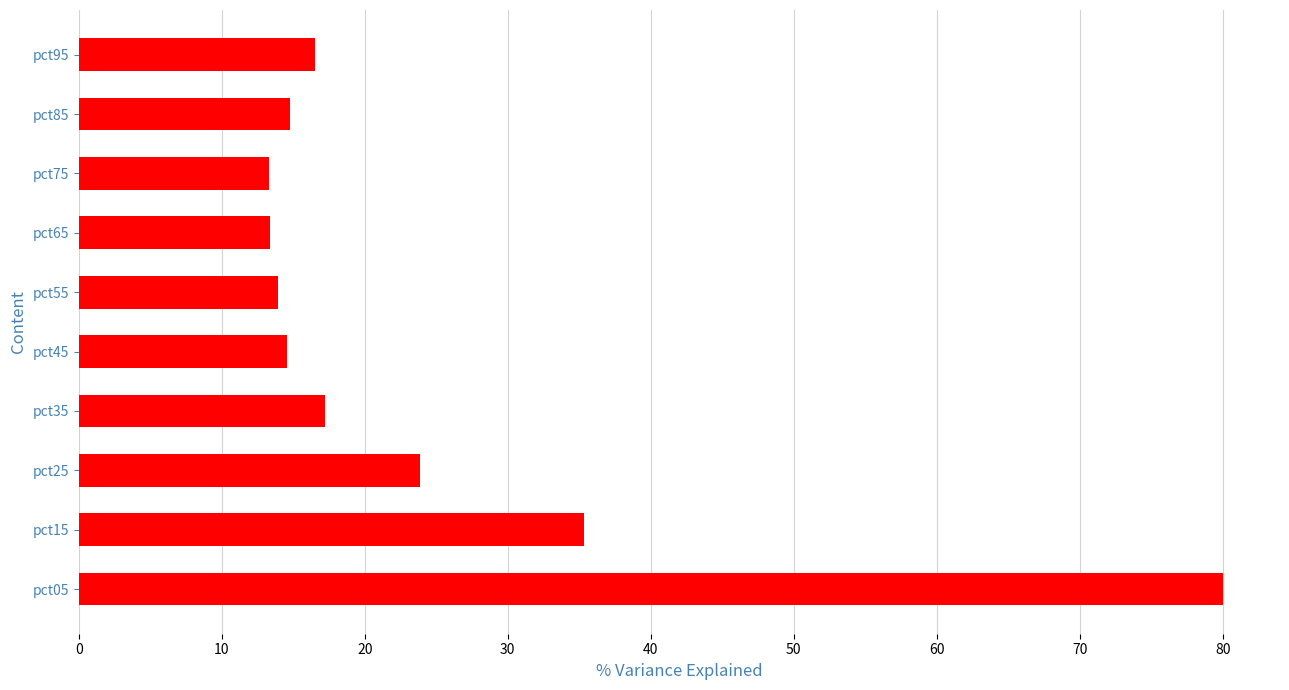

What is the change in value from pct25 to pct85?

-9.1